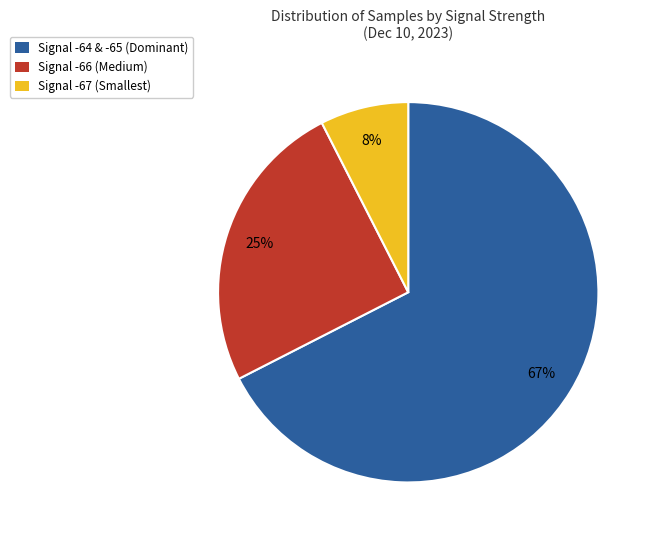

True or false: Signal -67 (Smallest) accounts for 20% of the total.

False